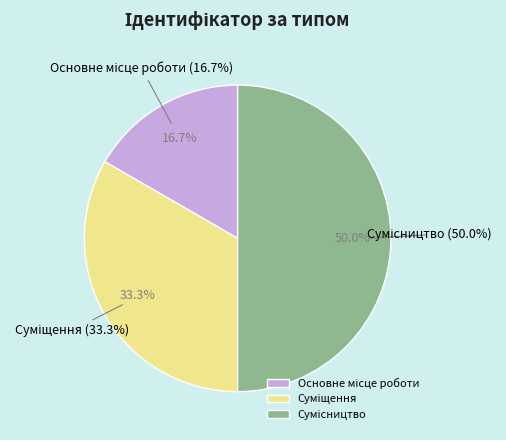

True or false: Суміщення accounts for 46% of the total.

False